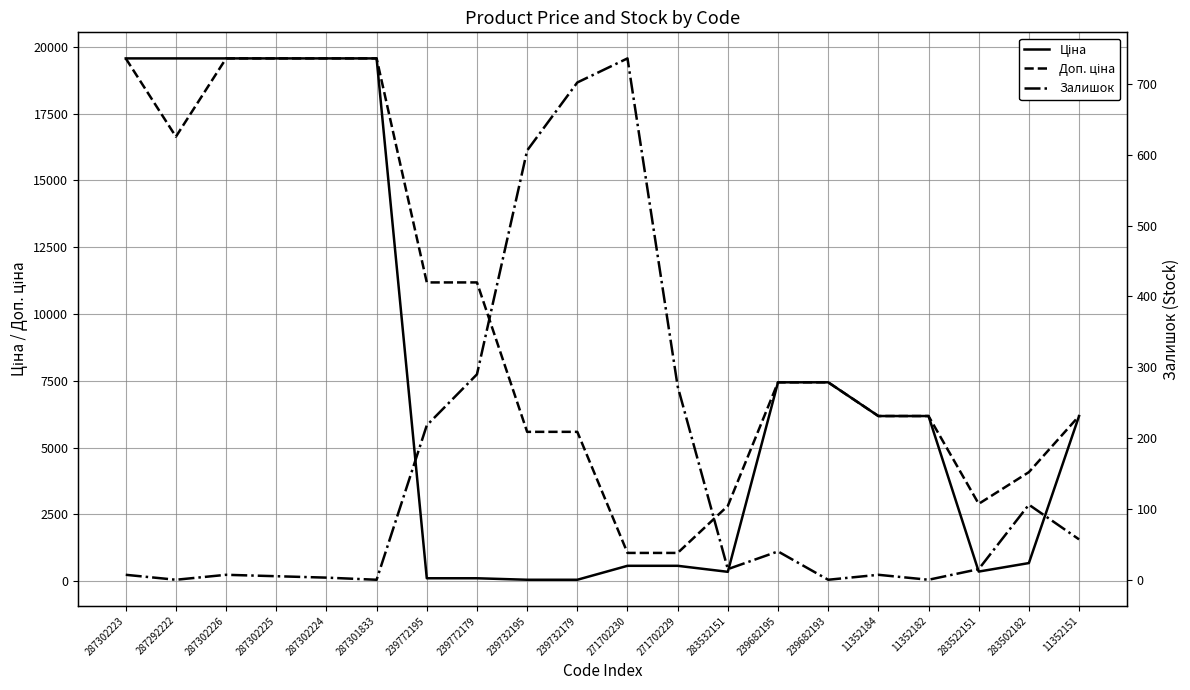

How many series are shown in this chart?

3